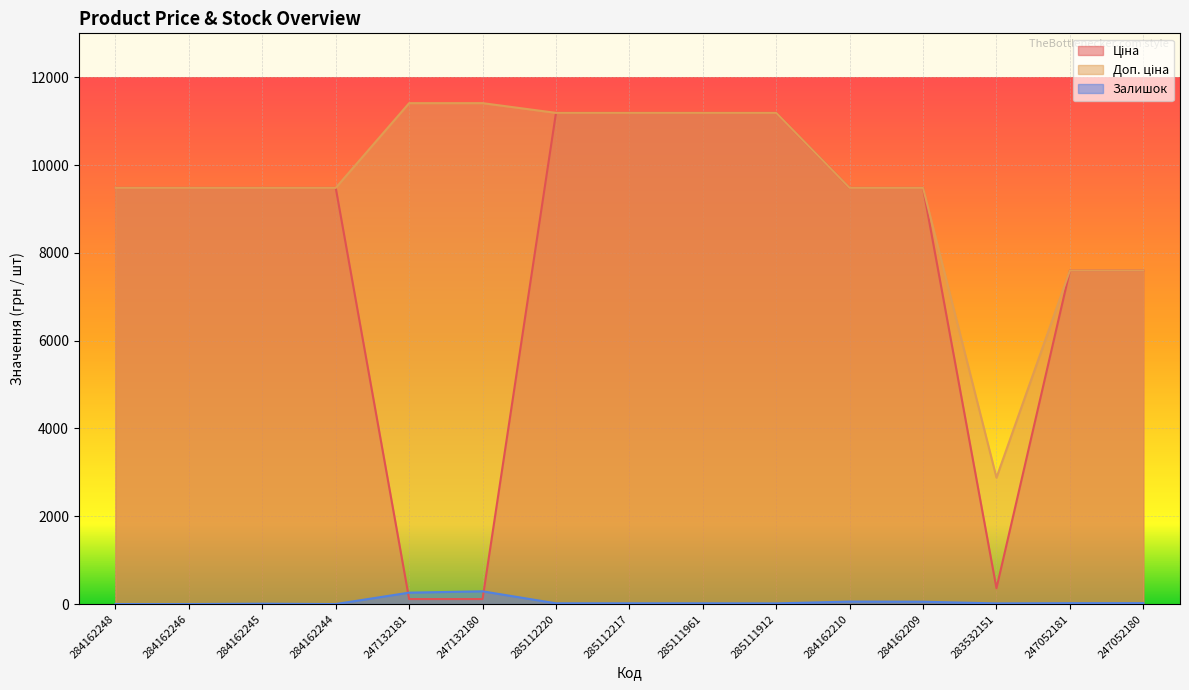

Reading left to right, extract all data points from this chart.

Ціна: 9480.1	9480.1	9480.1	9480.1	114.1	114.1	11188.2	11188.2	11188.2	11188.2	9480.1	9480.1	359.9	7596.5	7596.5
Доп. ціна: 9480.1	9480.1	9480.1	9480.1	11410.0	11410.0	11188.2	11188.2	11188.2	11188.2	9480.1	9480.1	2878.8	7596.5	7596.5
Залишок: 0.0	0.0	8.0	0.0	260.0	290.0	17.0	17.0	17.0	15.0	56.0	53.0	15.0	20.0	21.0